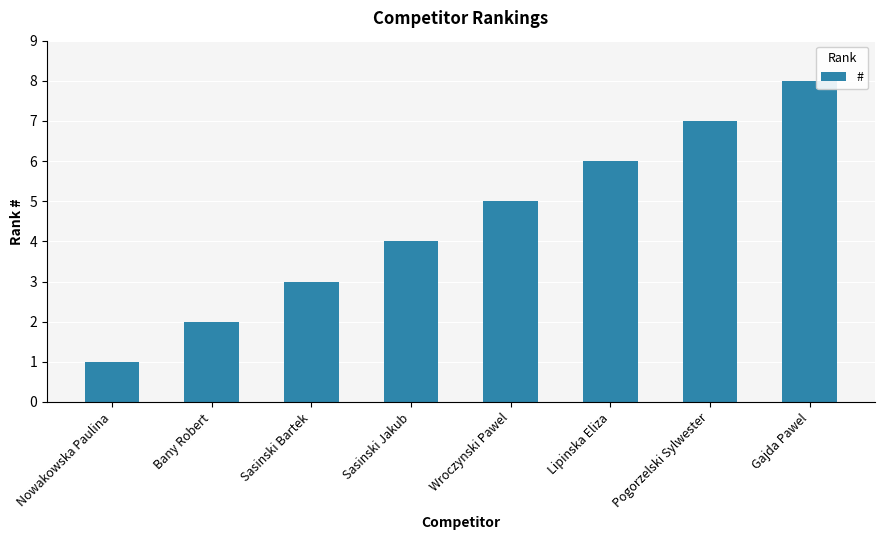

What value does the data have at Sasinski Jakub?

4